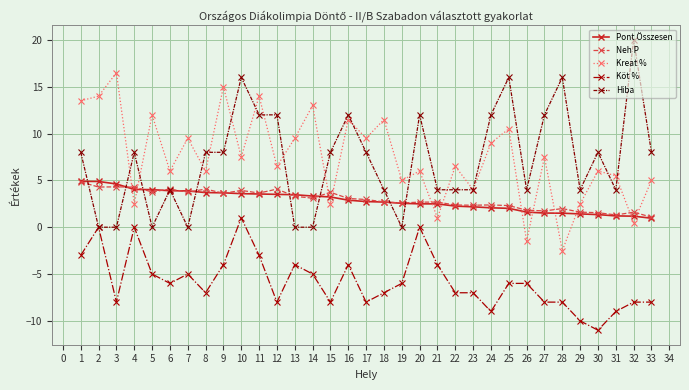

Which series changed the most between 18 and 23?

Kreat %